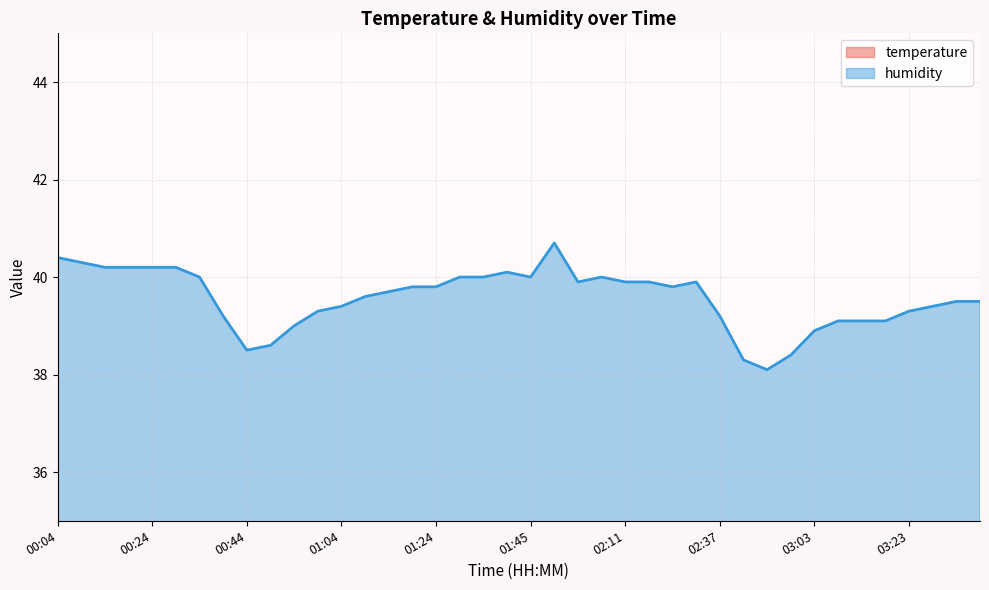

What is the label of the 14th point from the left?

01:09